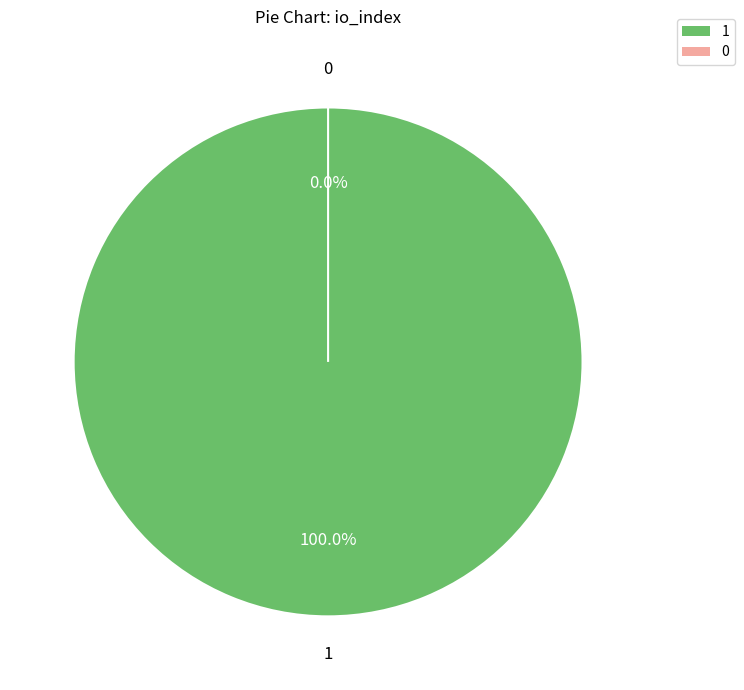

To the nearest percent, what is the difference between the 1 and 0 slice percentages?

100%